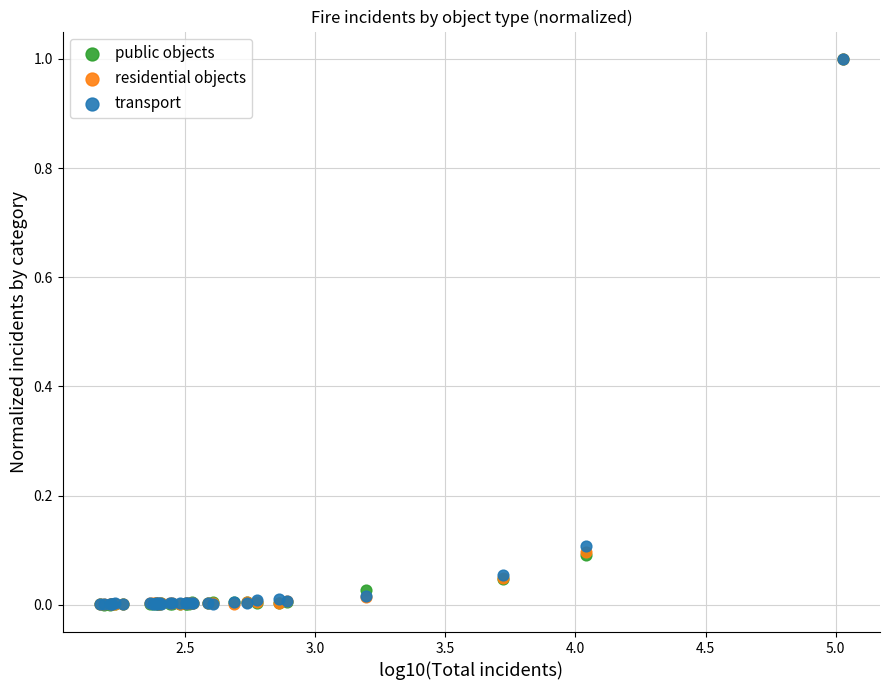

What are all the series names shown in the legend?

public objects, residential objects, transport